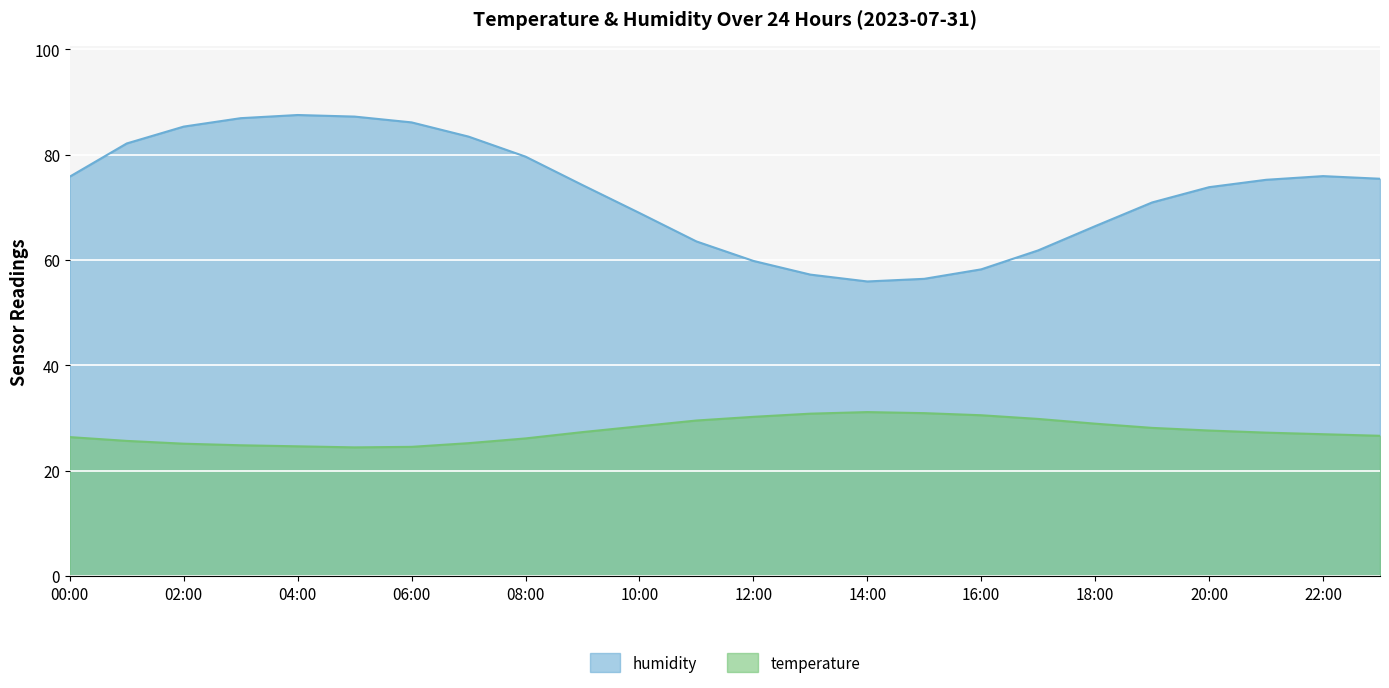

What is the average value of the temperature series?

27.5